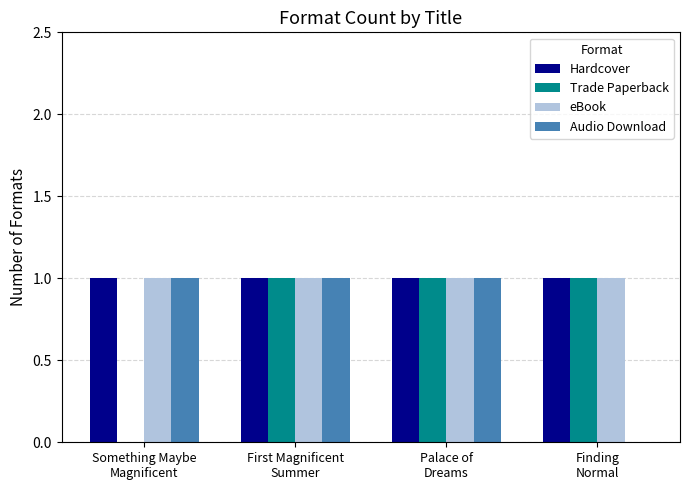

What is the sum of all eBook values?

4